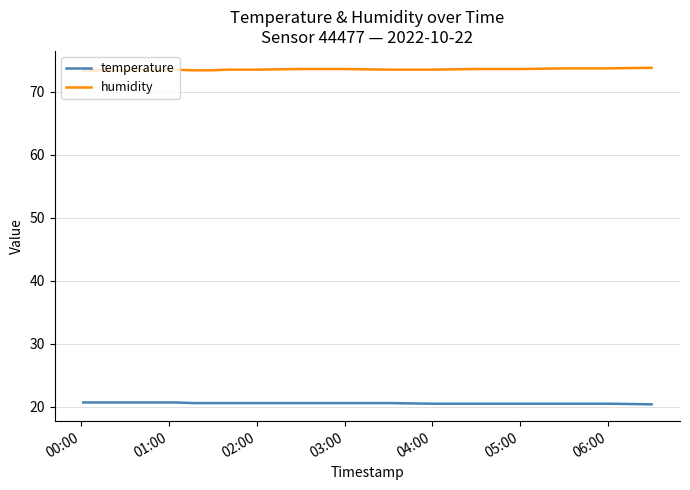

Which series has the largest total across all categories?

humidity